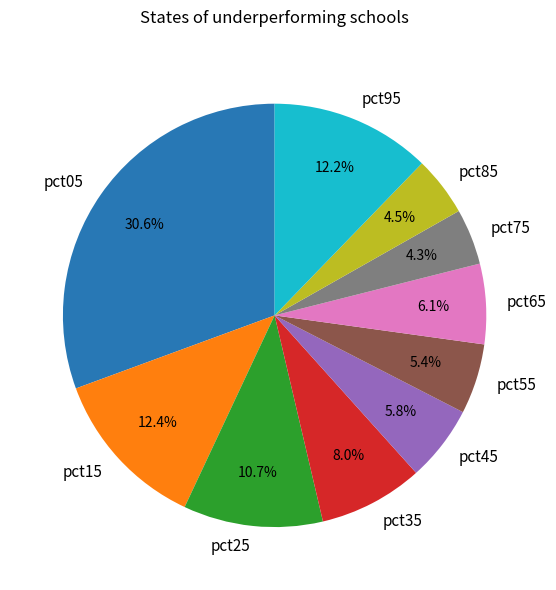

Count the number of slices in the pie.

10